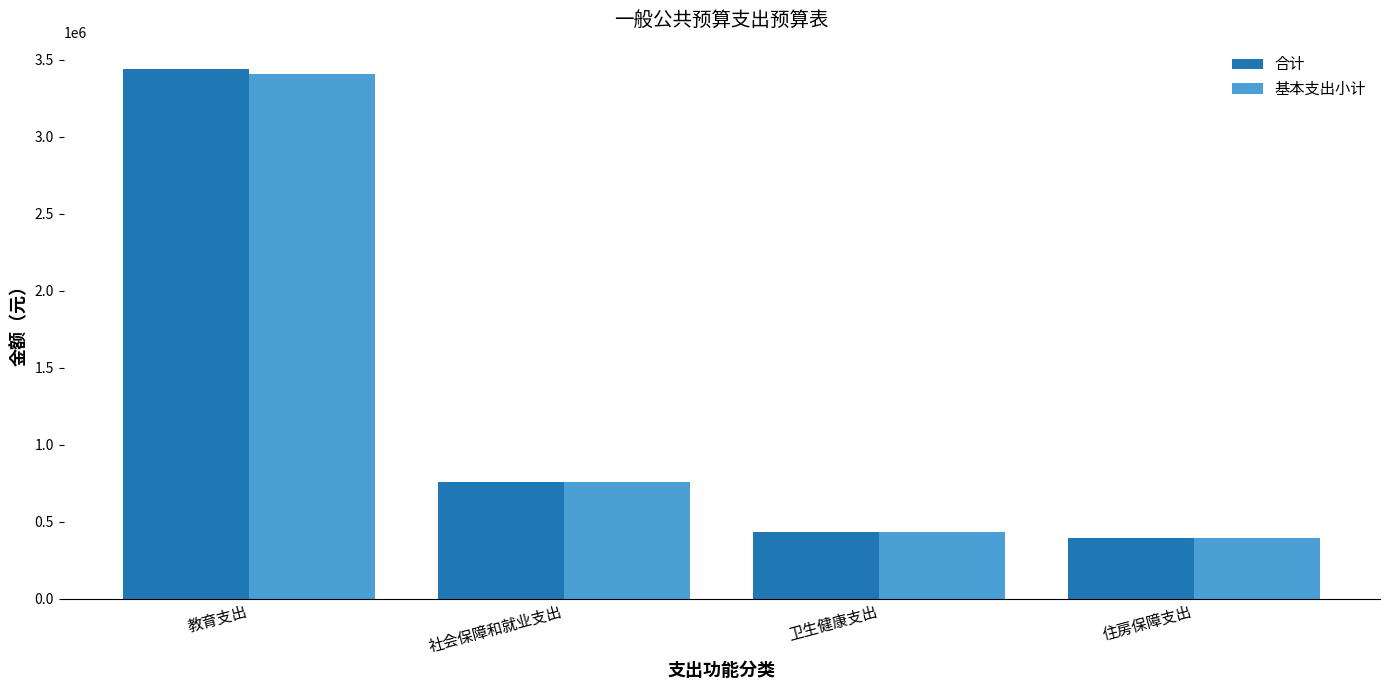

Reading left to right, what are all the values shown in this chart?

合计: 教育支出=3437566.7	社会保障和就业支出=755740.3	卫生健康支出=431711.5	住房保障支出=396805.4
基本支出小计: 教育支出=3403438.2	社会保障和就业支出=755740.3	卫生健康支出=431711.5	住房保障支出=396805.4